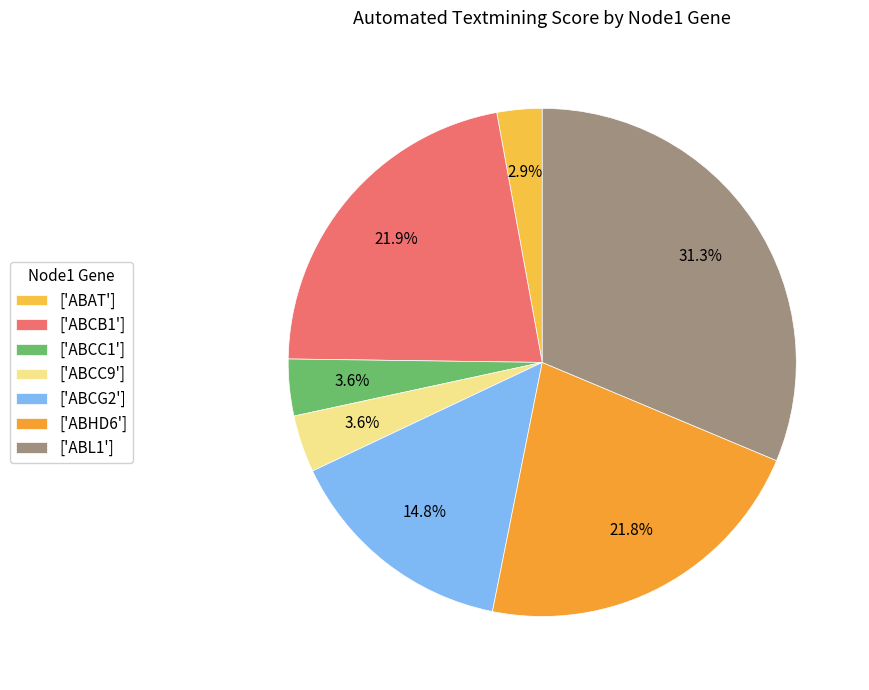

How many slices are in this pie chart?

7